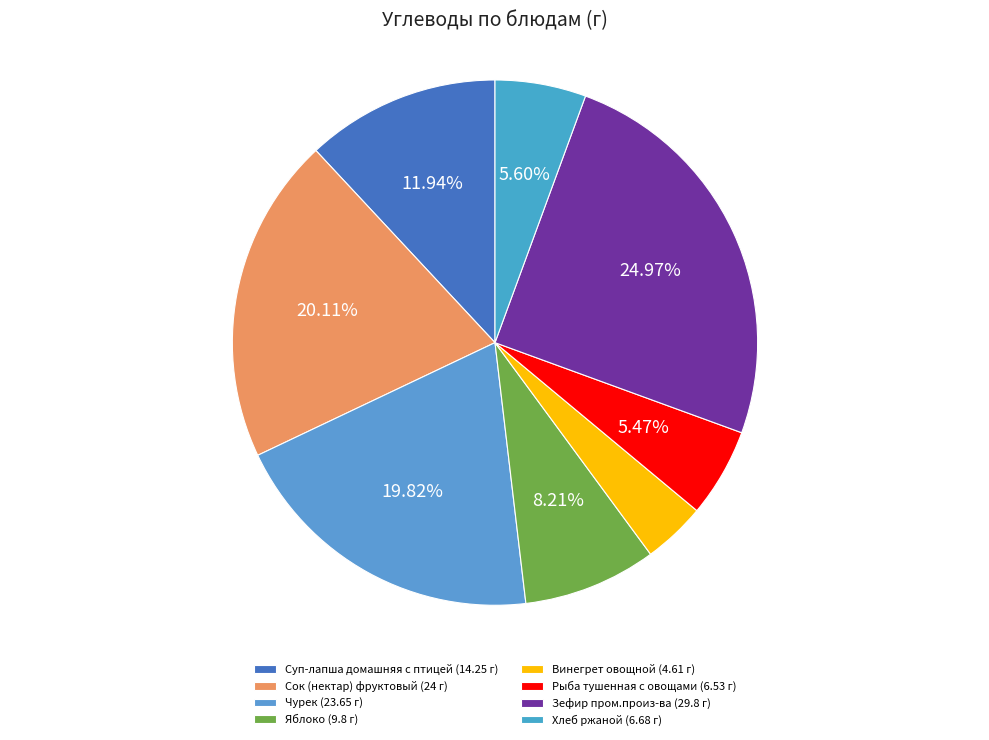

What is the total percentage of Винегрет овощной and Яблоко?

12.1%